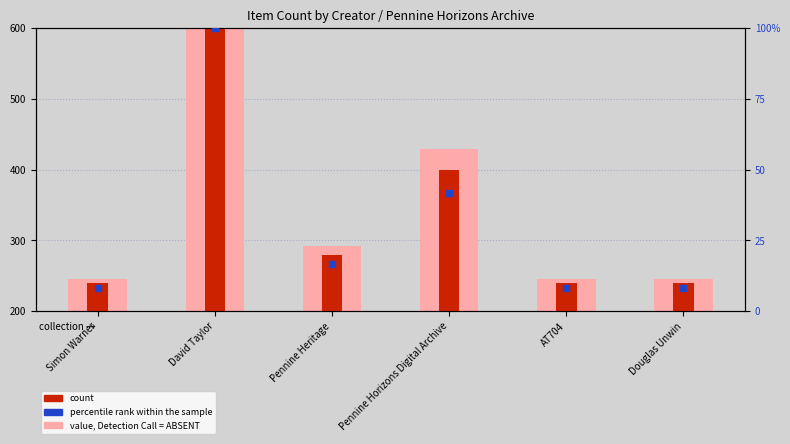

At which category is the sum across all series the highest?

David Taylor